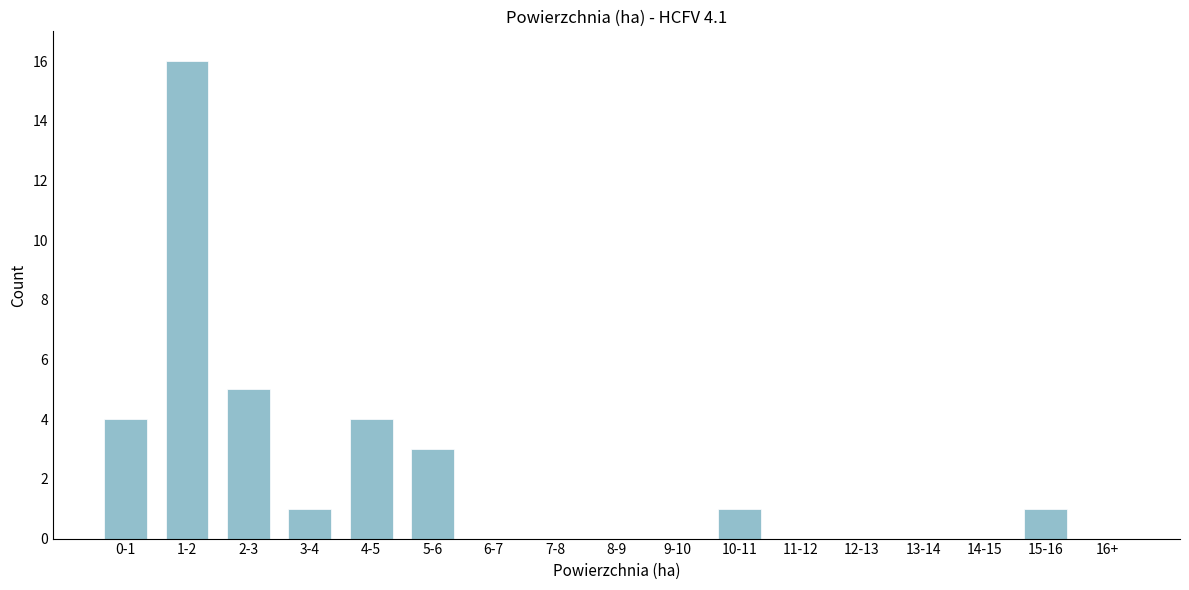

Reading right to left, transcribe all the data shown in this chart.

16+=0	15-16=1	14-15=0	13-14=0	12-13=0	11-12=0	10-11=1	9-10=0	8-9=0	7-8=0	6-7=0	5-6=3	4-5=4	3-4=1	2-3=5	1-2=16	0-1=4